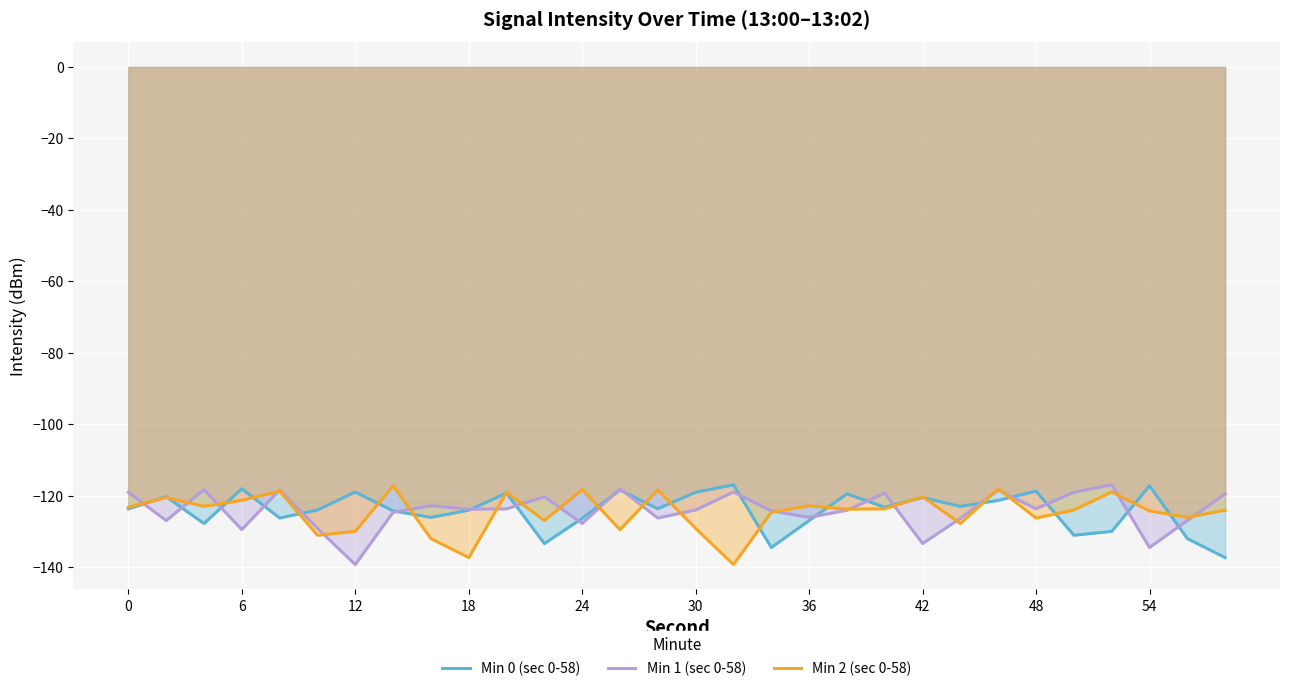

At 54, list the series in order from largest to smallest.

Min 0 (sec 0-58), Min 2 (sec 0-58), Min 1 (sec 0-58)